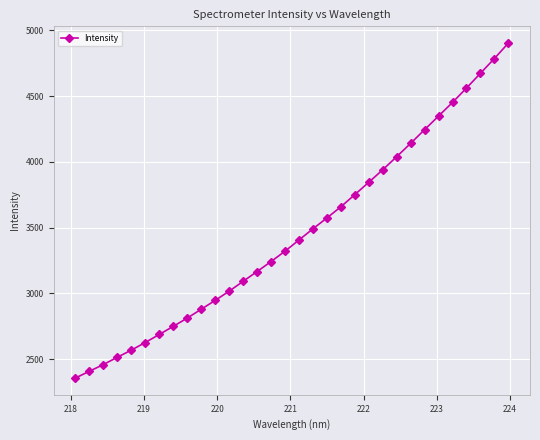

What is the maximum value shown in the chart?

4903.8